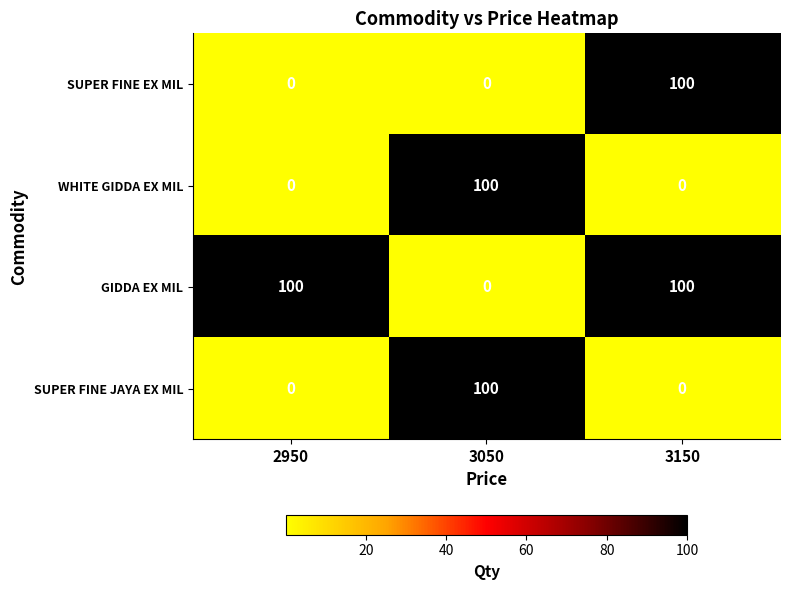

What is the difference between the GIDDA EX MIL values at 3050 and 3150?

100